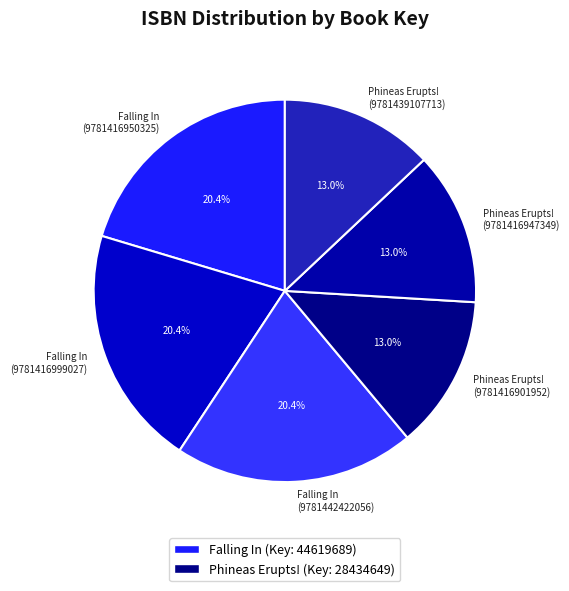

What portion of the pie excludes Falling In (9781416999027)?

79.6%